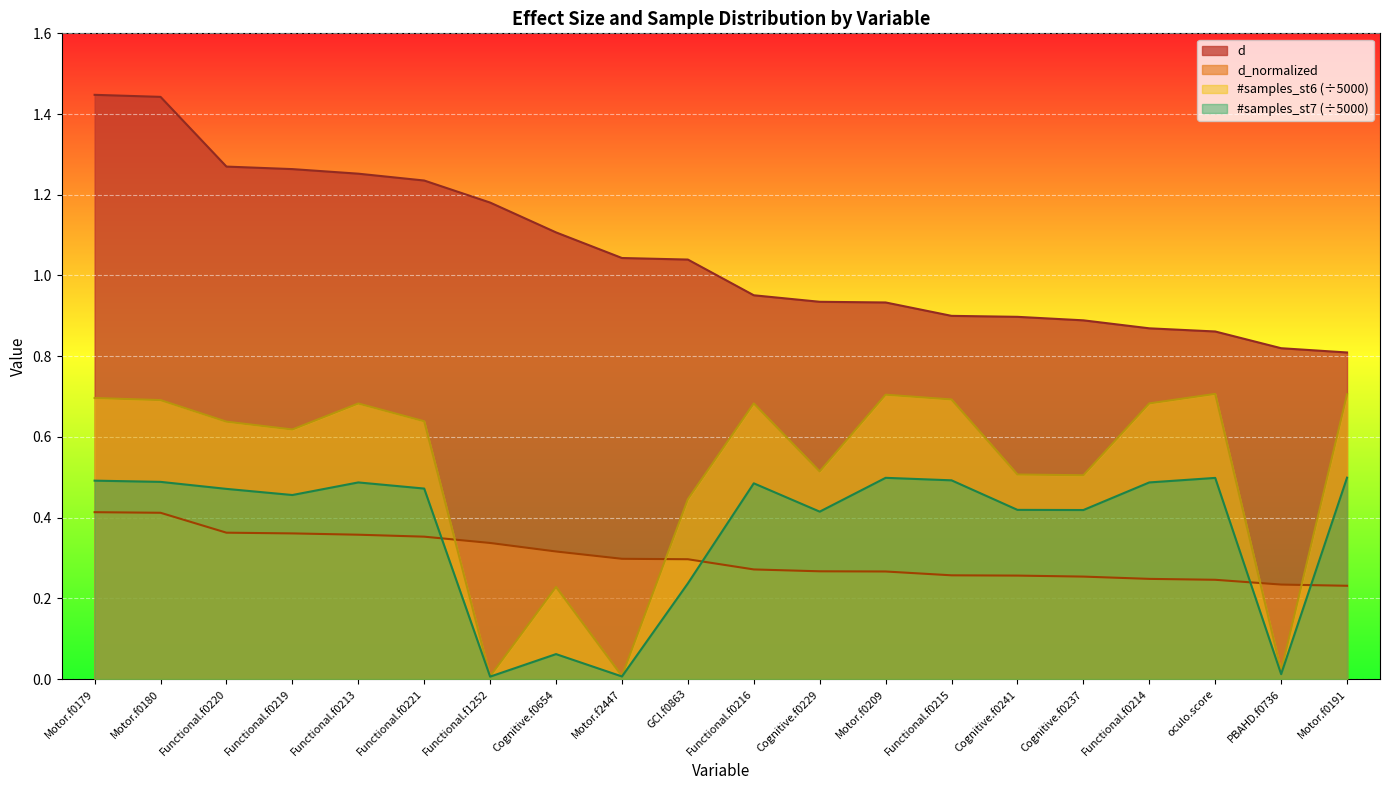

Which series has the widest spread of values?

#samples_st6 (÷5000)